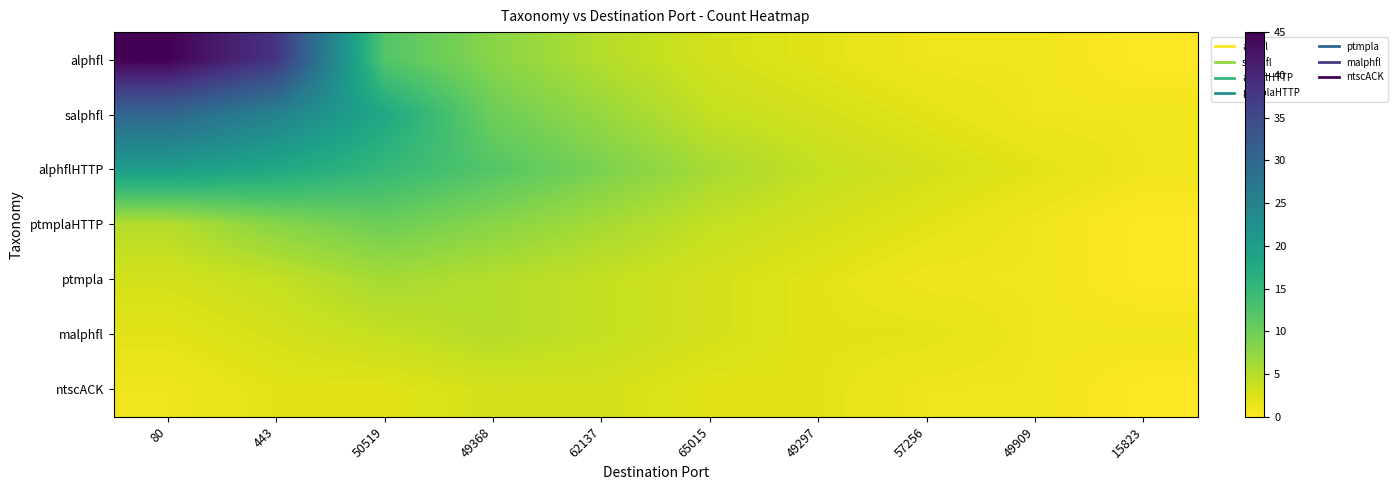

Is the value of ptmplaHTTP at 57256 greater than the value of ntscACK at 57256?

Yes